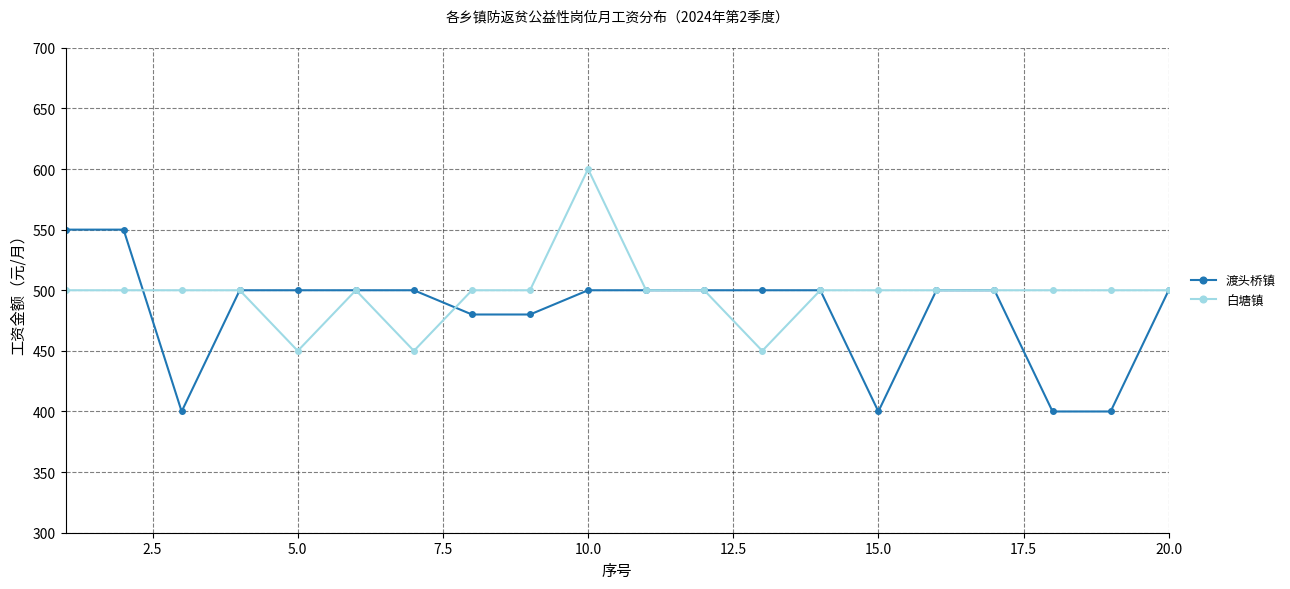

Count the number of categories in the chart.

20